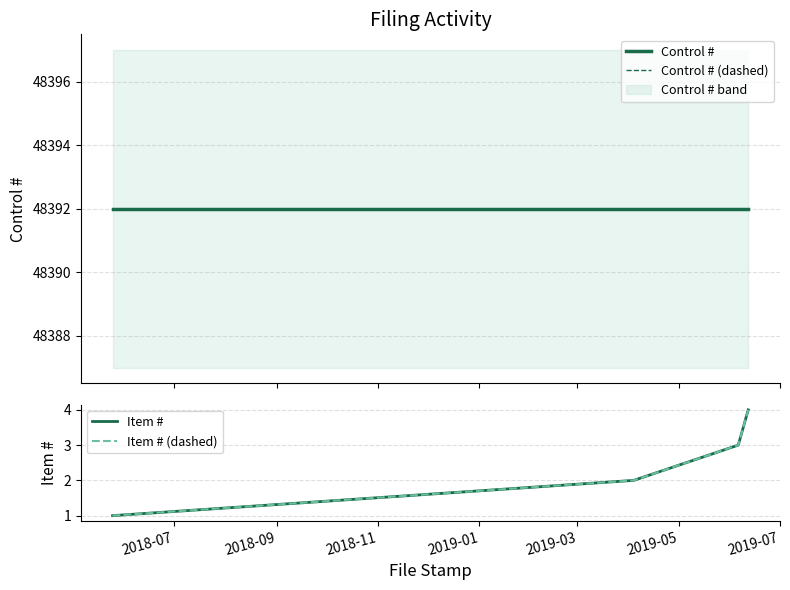

What is the average value of the Control # series?

48392